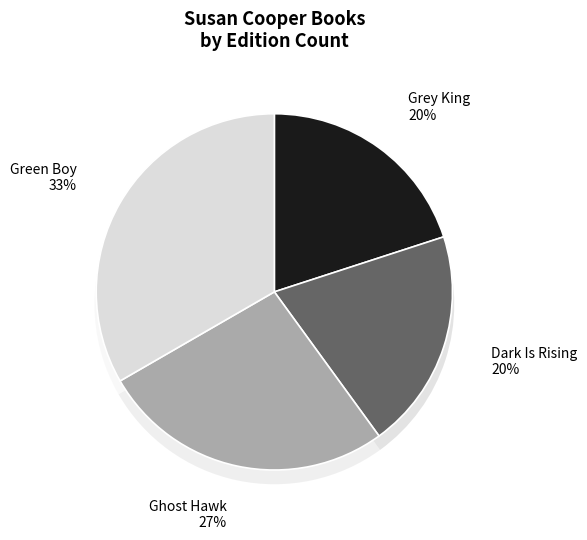

What percentage is the Dark Is Rising slice, to the nearest percent?

20%